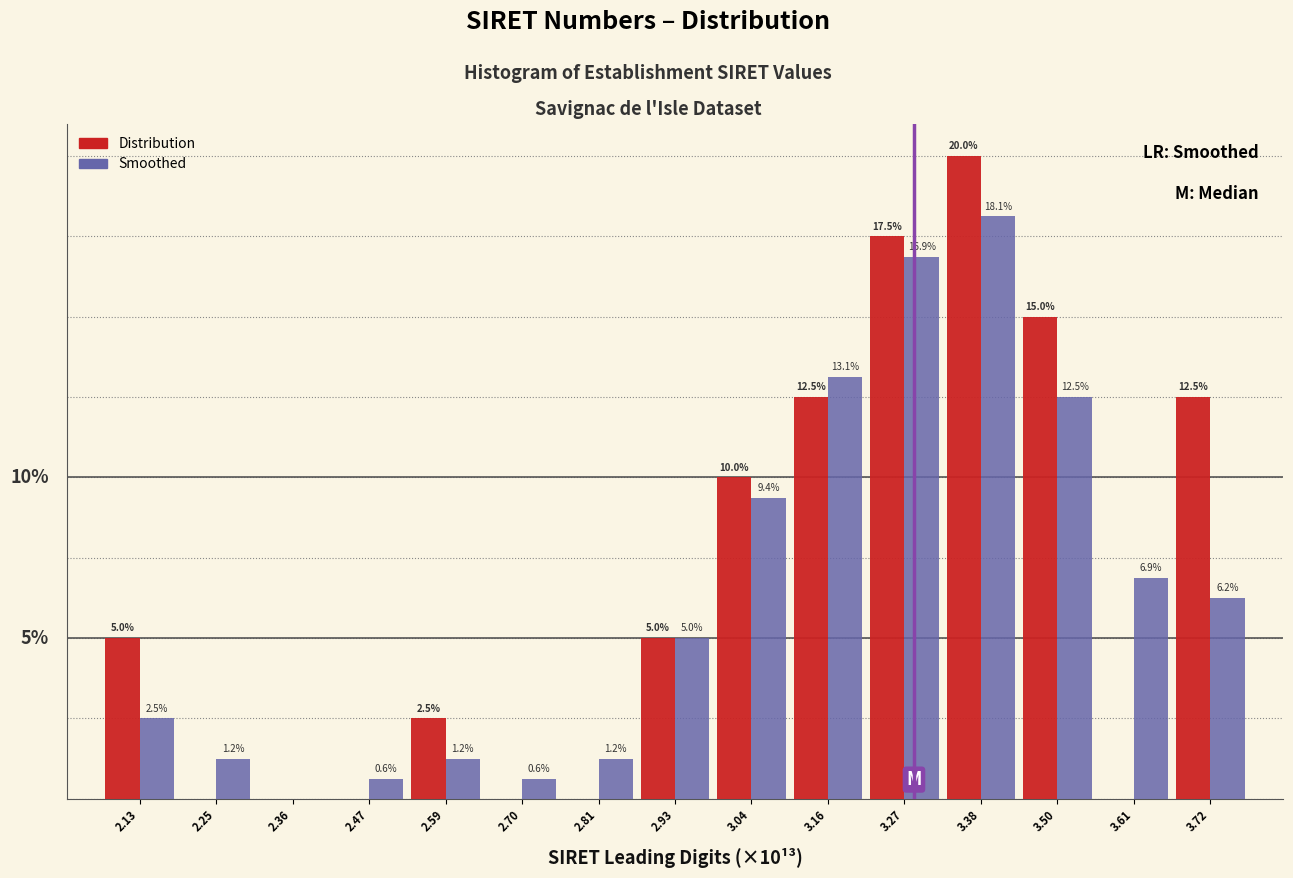

Is the value of Smoothed at 2.81 greater than the value of Distribution at 3.27?

No